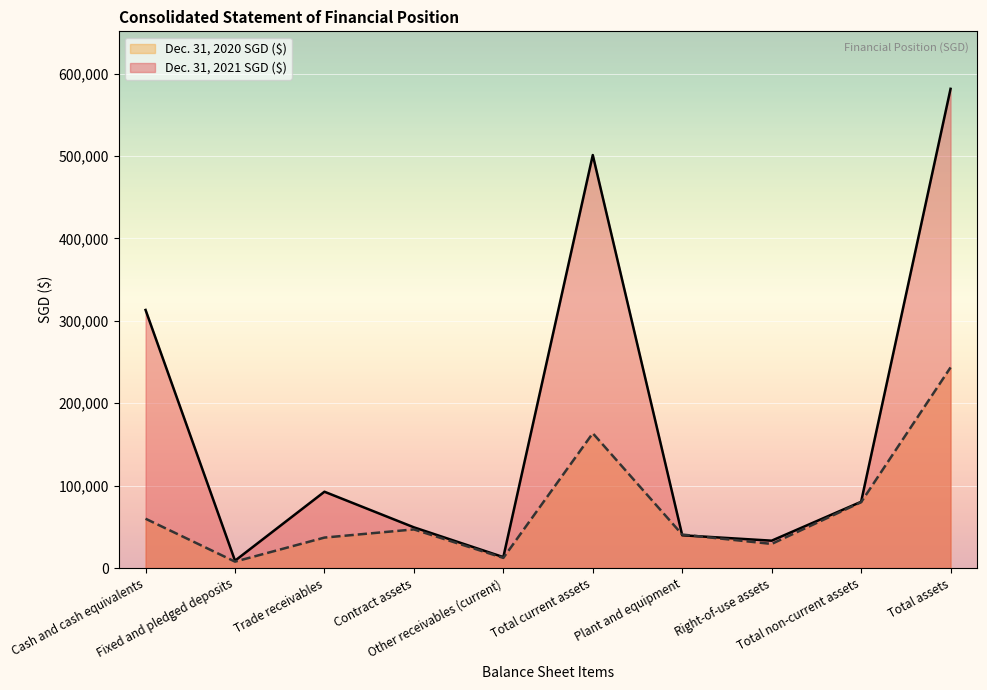

Does the chart display data point markers on the line(s)?

No